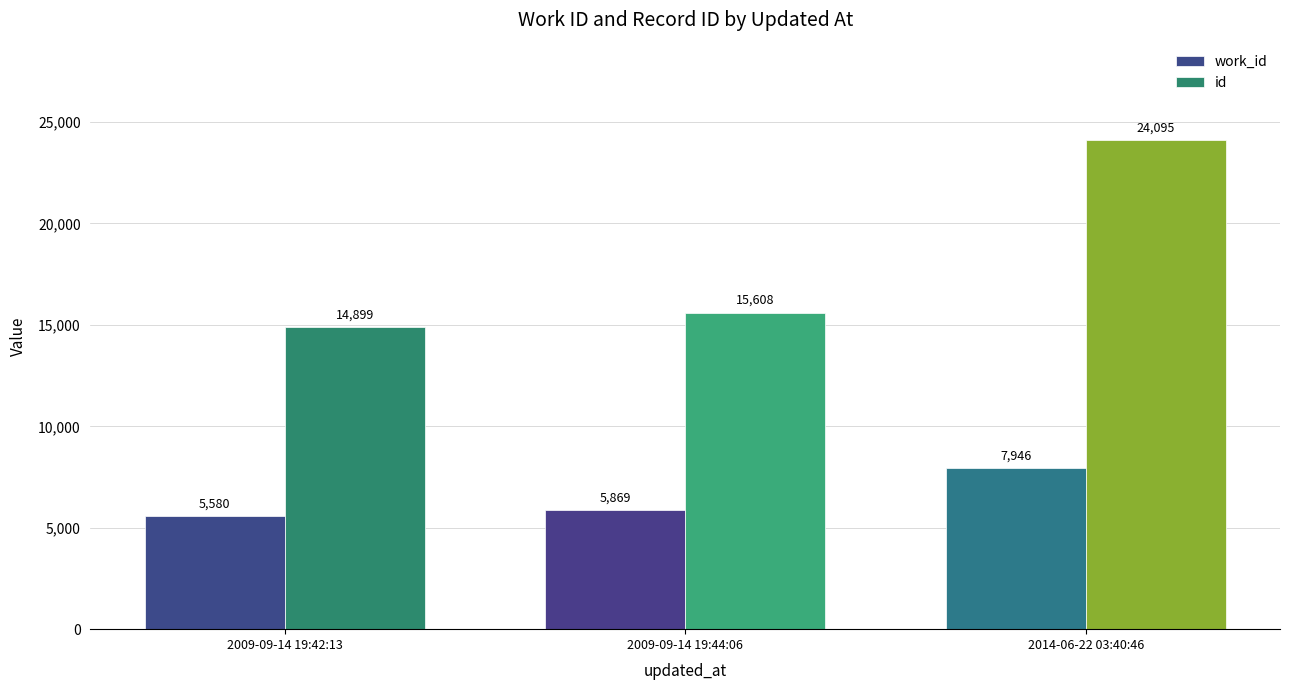

What are all the series names shown in the legend?

work_id, id